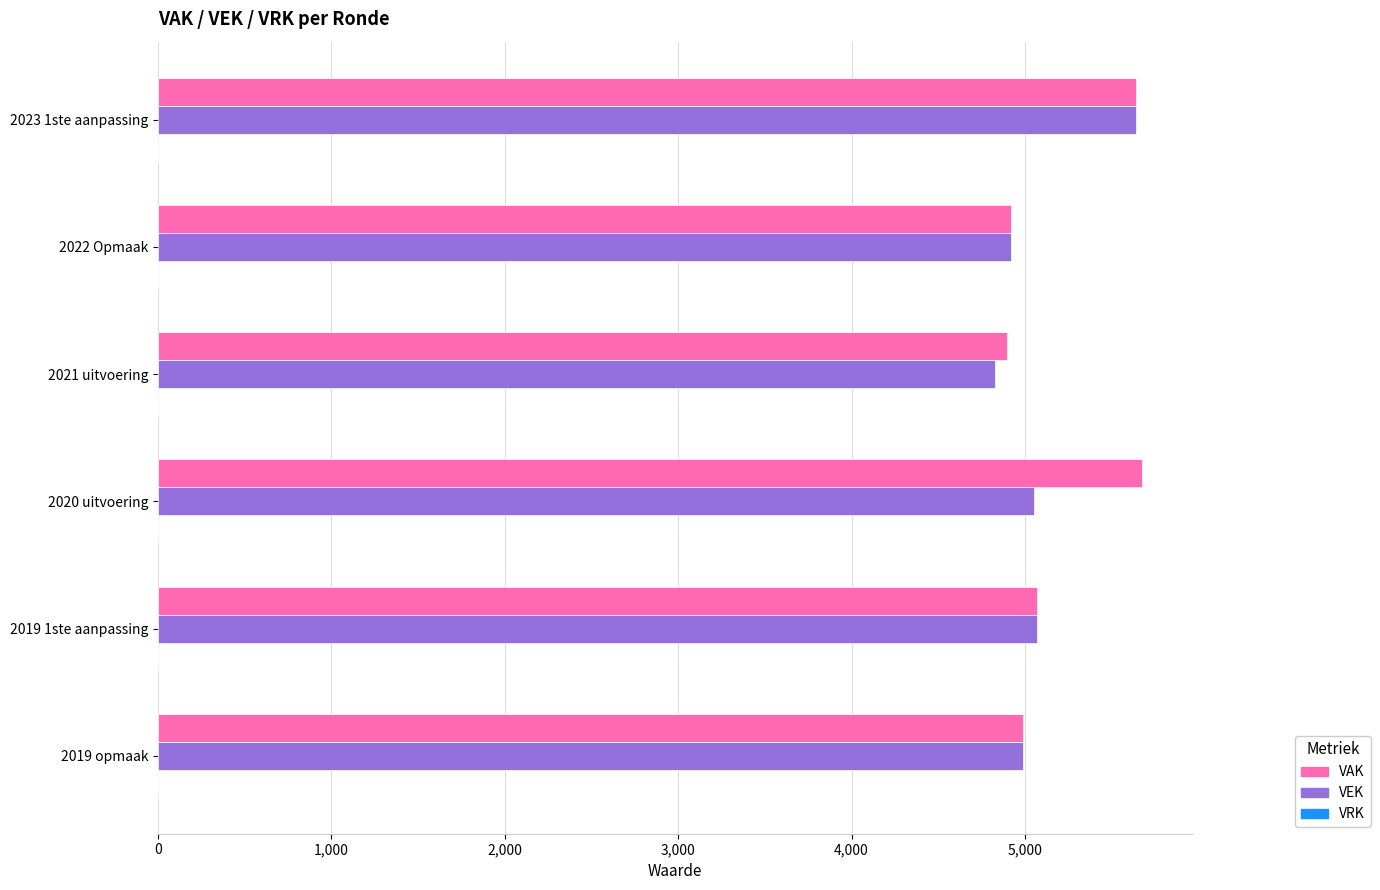

Between 2020 uitvoering and 2019 1ste aanpassing, which series saw the biggest shift?

VAK